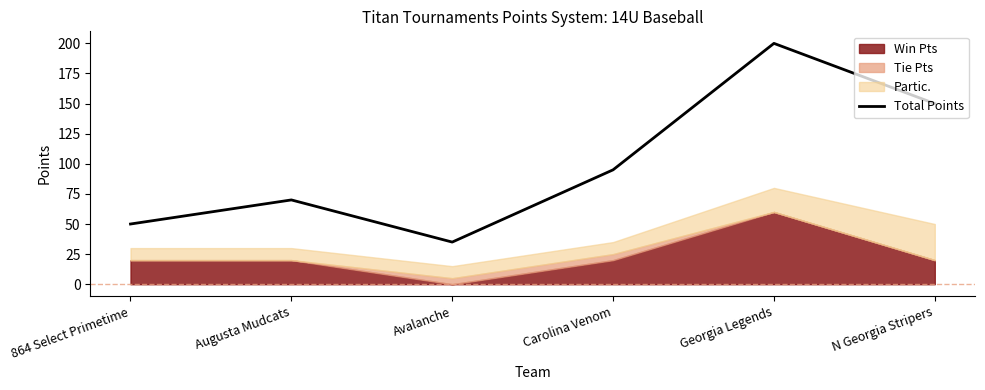

Which label corresponds to the smallest value in the chart?

Avalanche